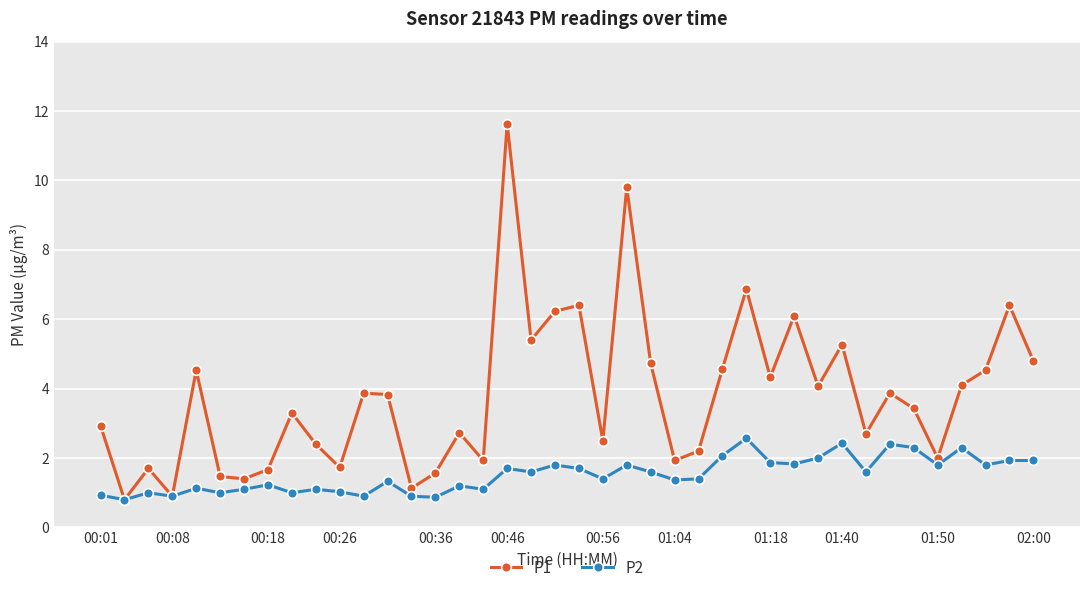

At how many categories does at least one series exceed 4?

17